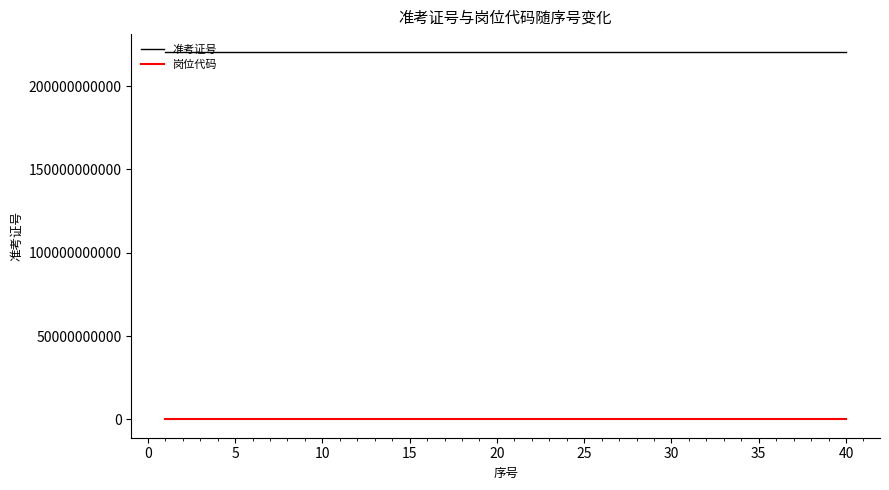

Which series has the largest range (max minus min)?

准考证号